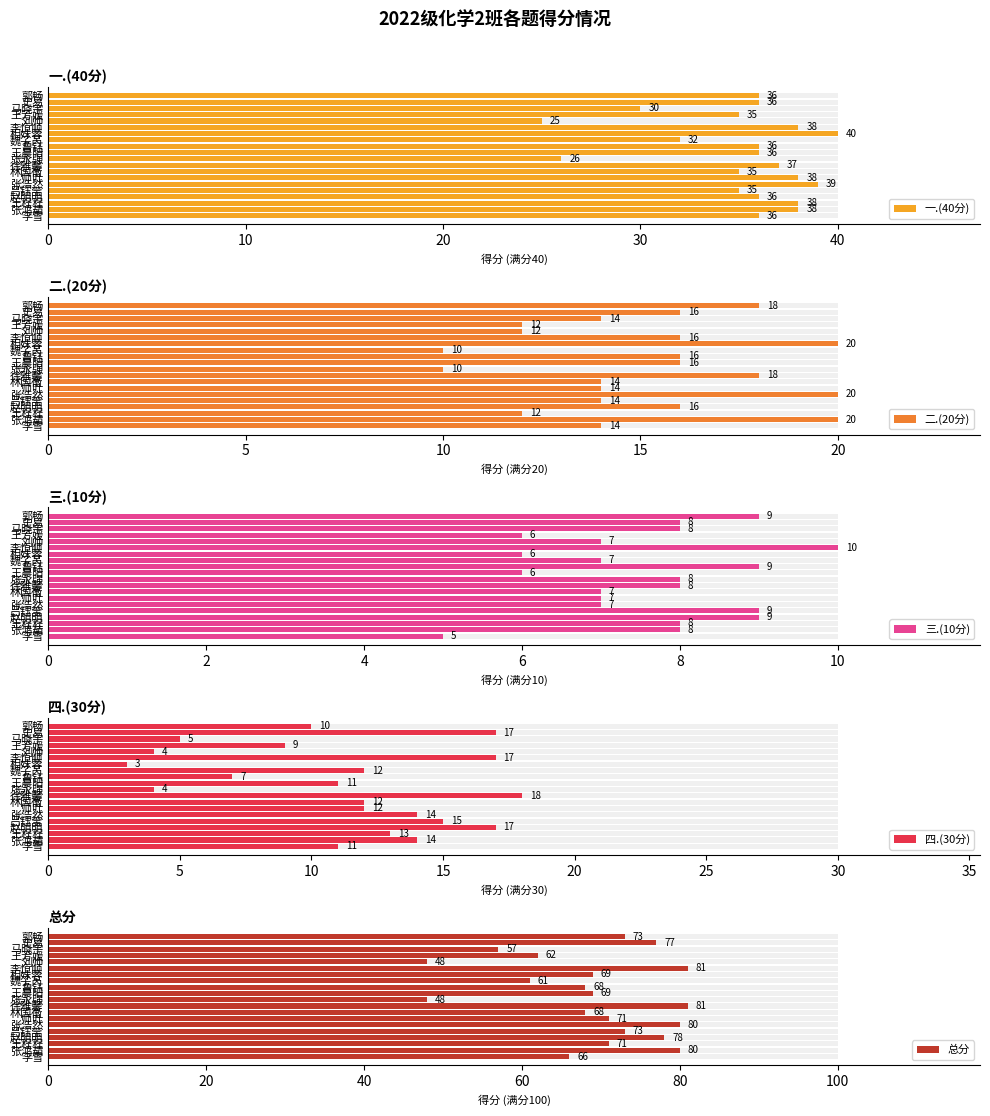

How many categories are shown in the chart?

20